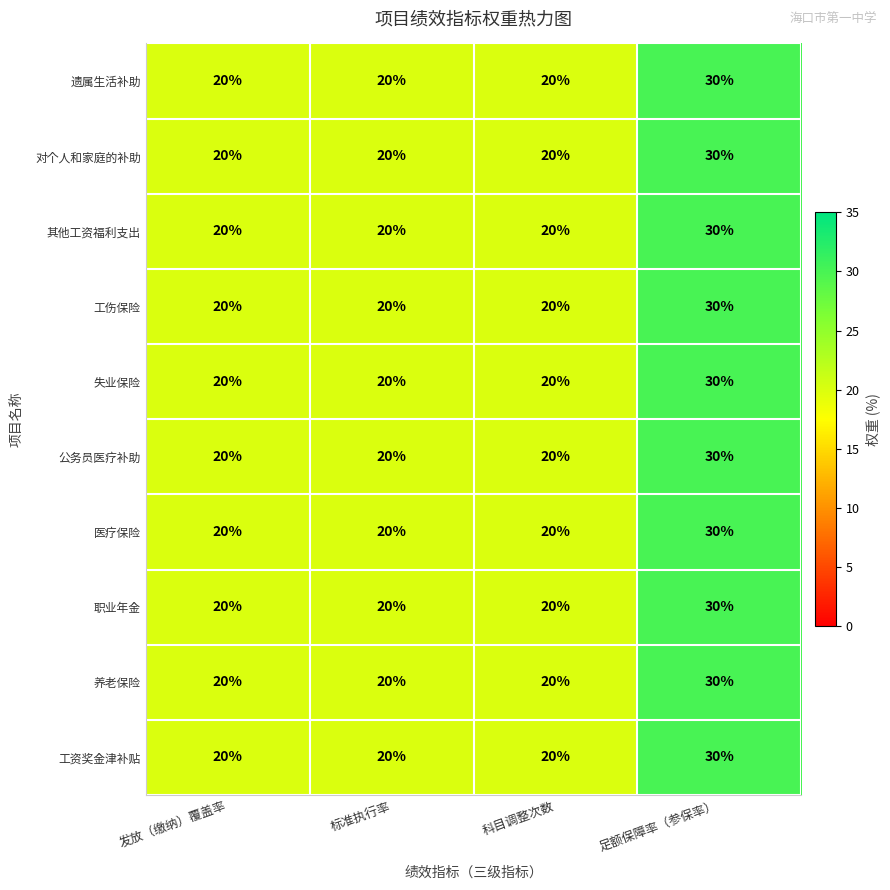

Count the 公务员医疗补助 values in the range 20 to 30.

4